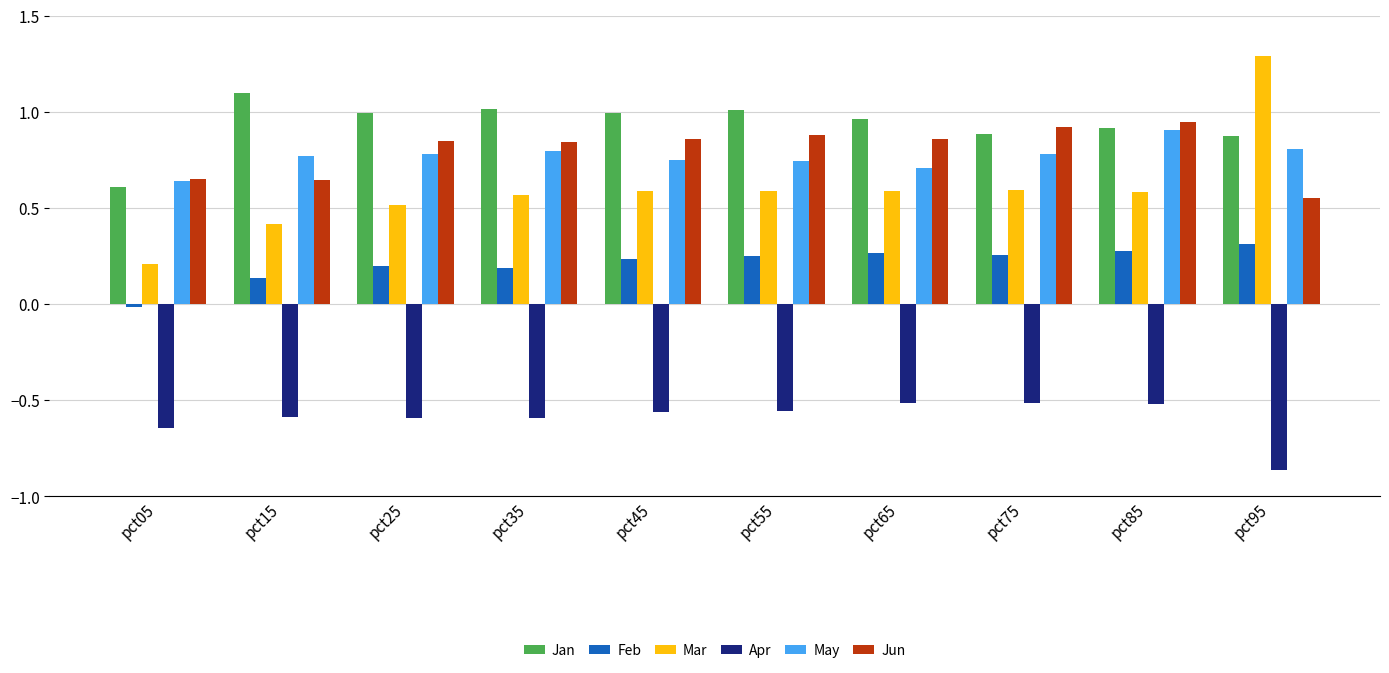

Is the value of Jun at pct55 greater than the value of Feb at pct45?

Yes